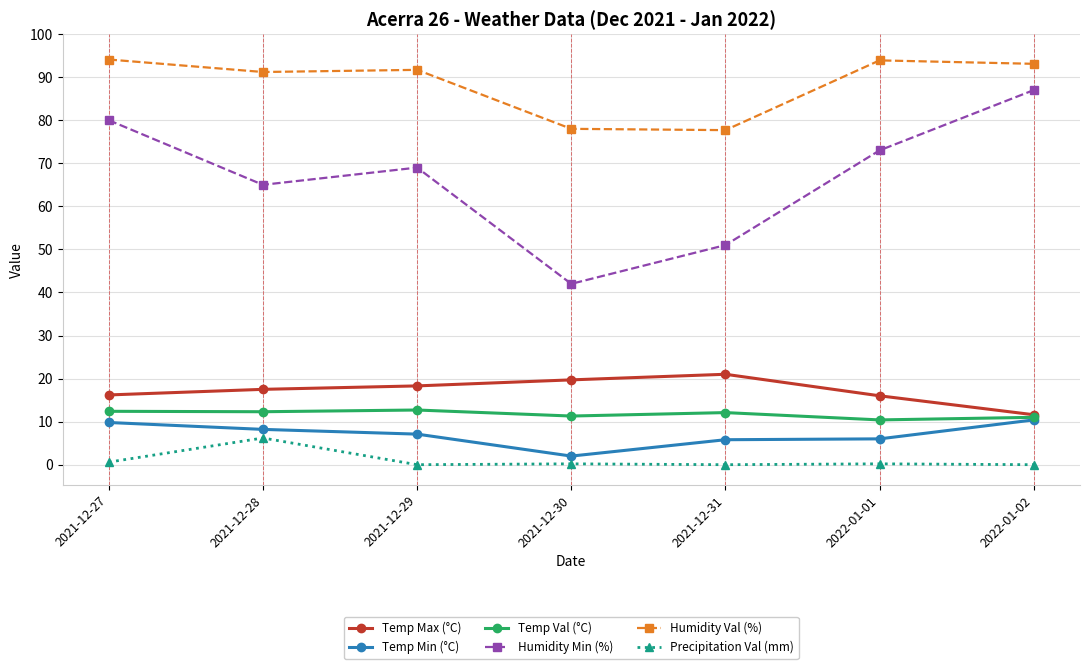

Between 2021-12-28 and 2022-01-02, which series saw the biggest shift?

Humidity Min (%)